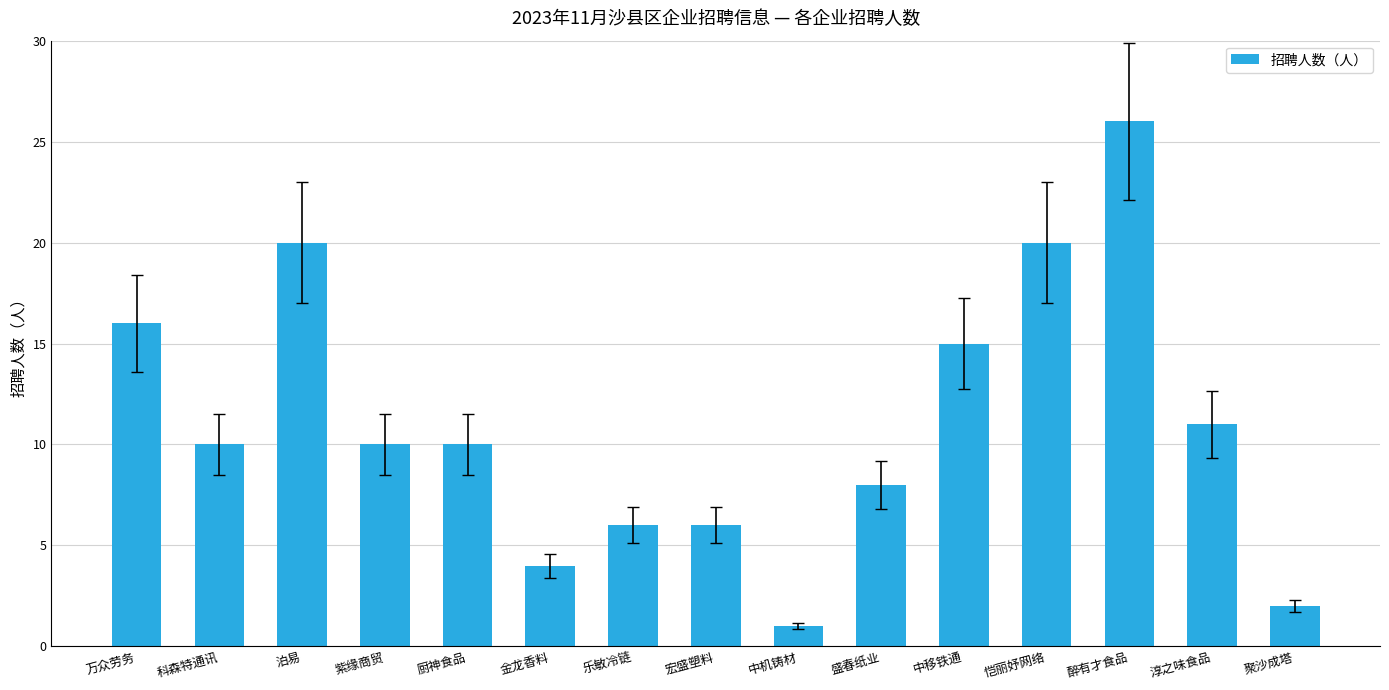

What is the maximum value shown in the chart?

26